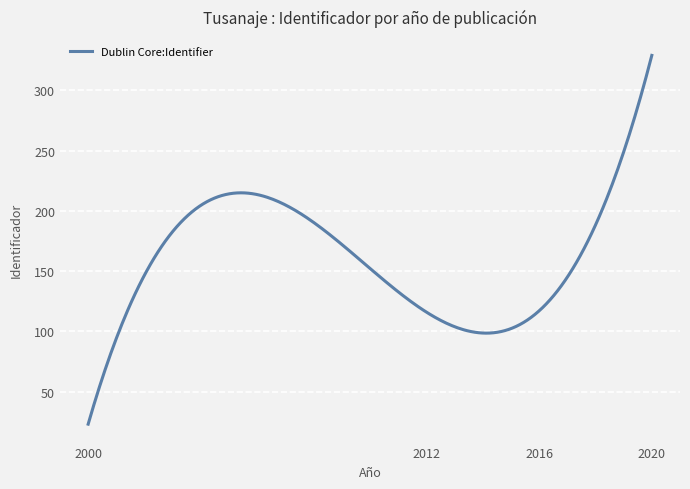

Is this an area chart (filled region under the line)?

No